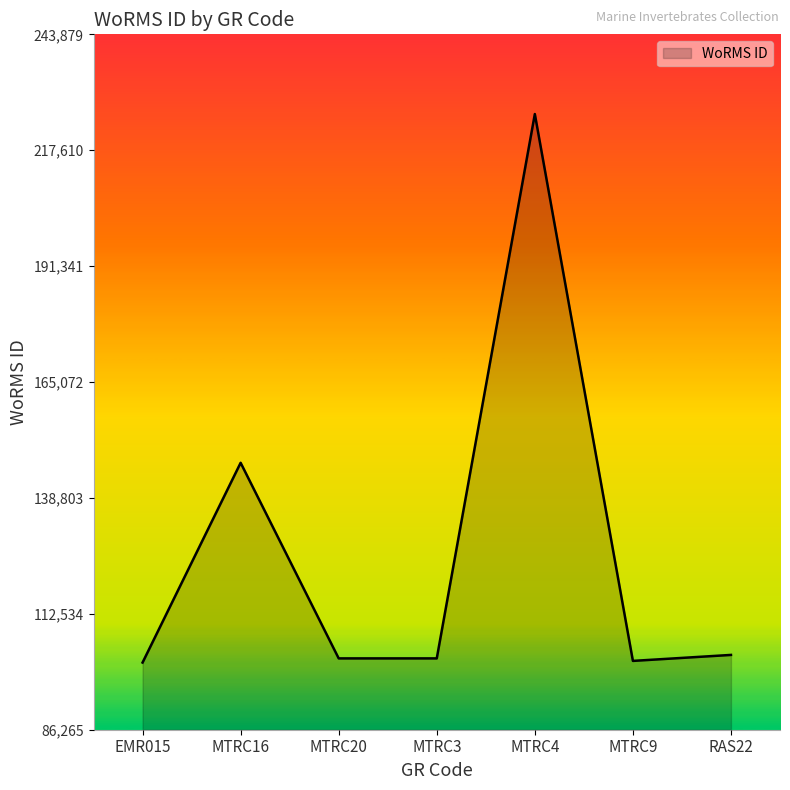

Where is the first local maximum?

MTRC16